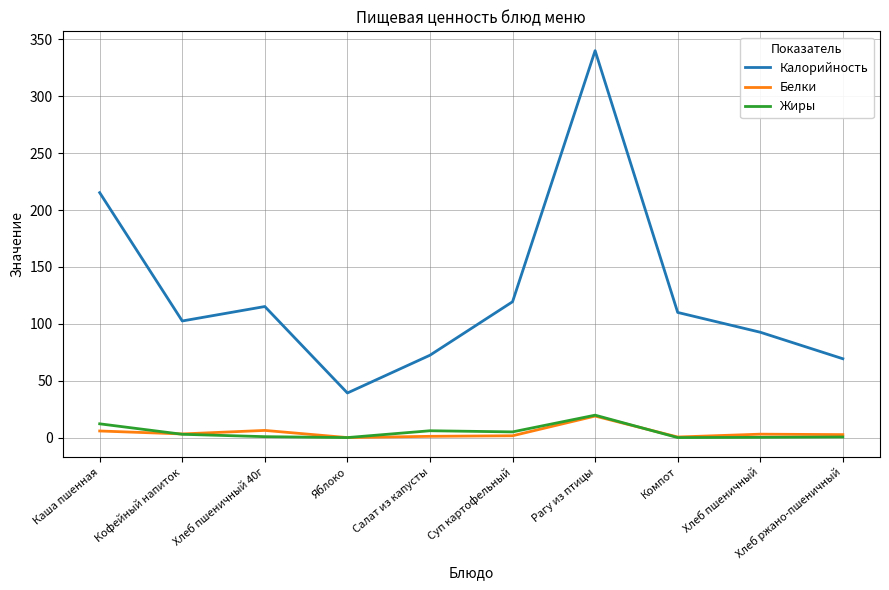

What position from the left is Салат из капусты?

5